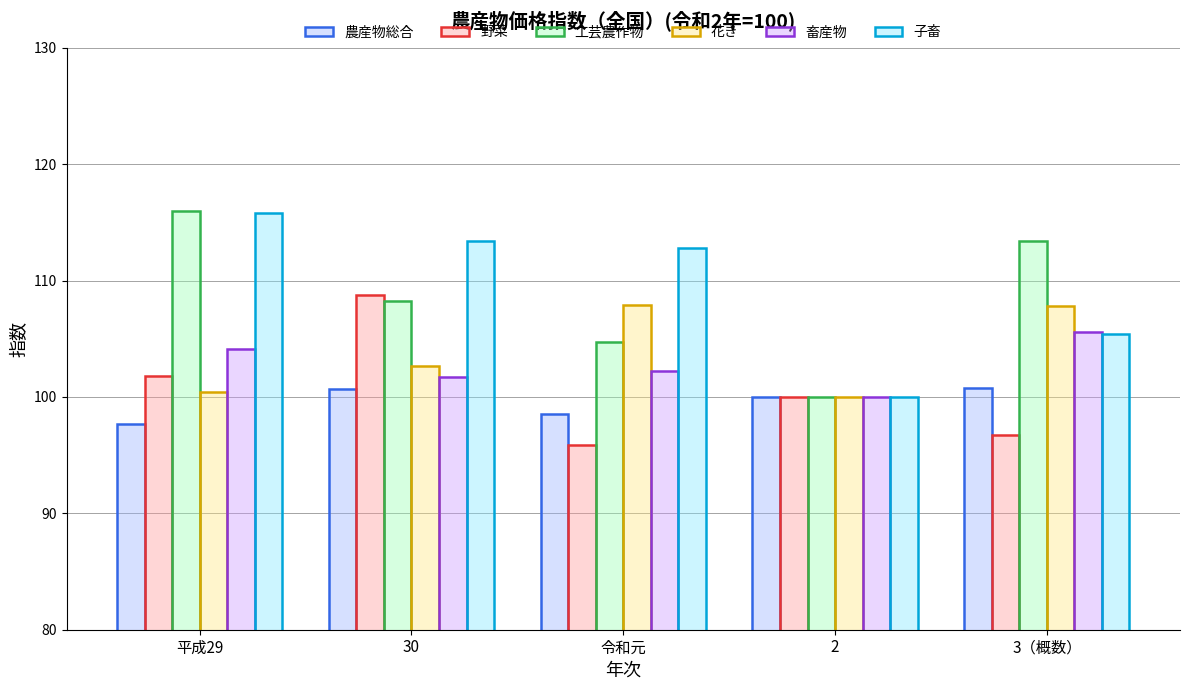

True or false: 子畜 has a value of 63.7 at 平成29.

False